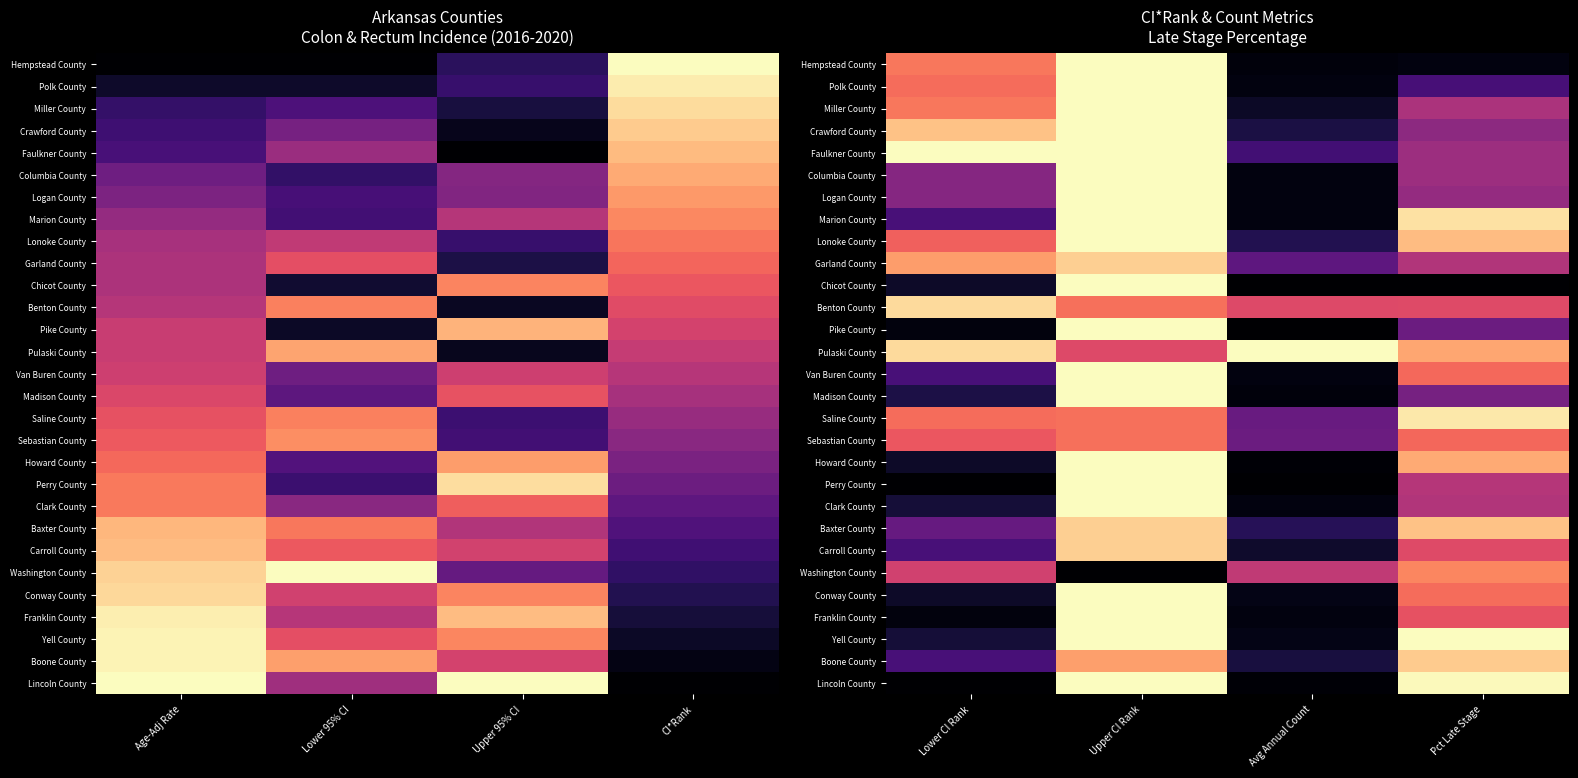

What is the total value across all series at Upper CI Rank?

26.2